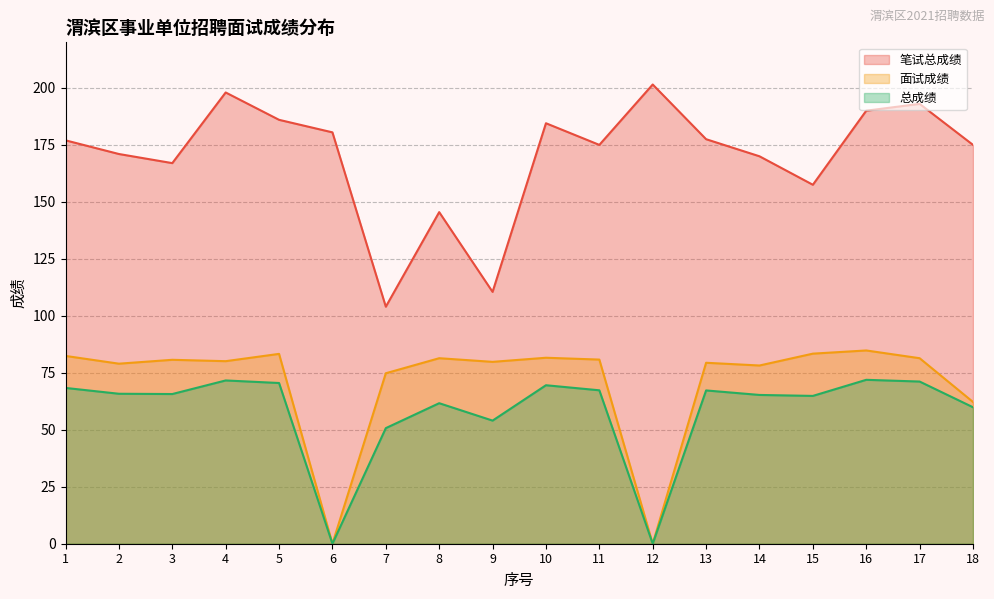

What is the value of the 总成绩 point at the 14th from the left?

65.3